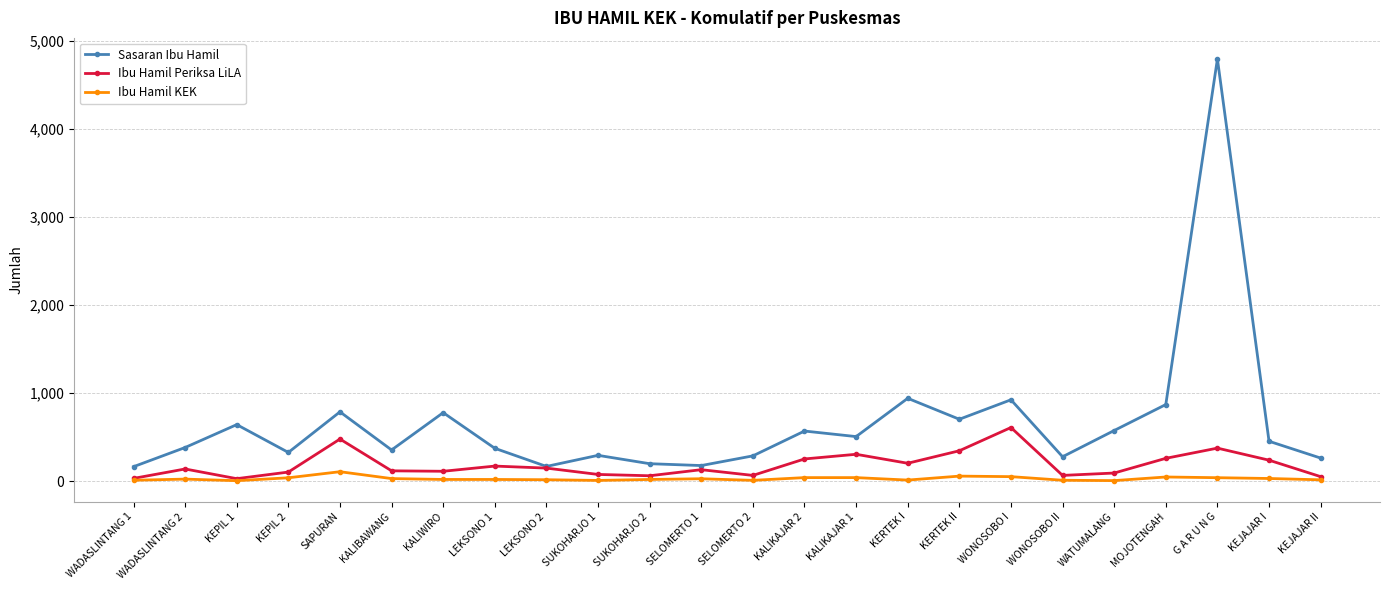

Between WADASLINTANG 2 and KERTEK I, which series saw the biggest shift?

Sasaran Ibu Hamil